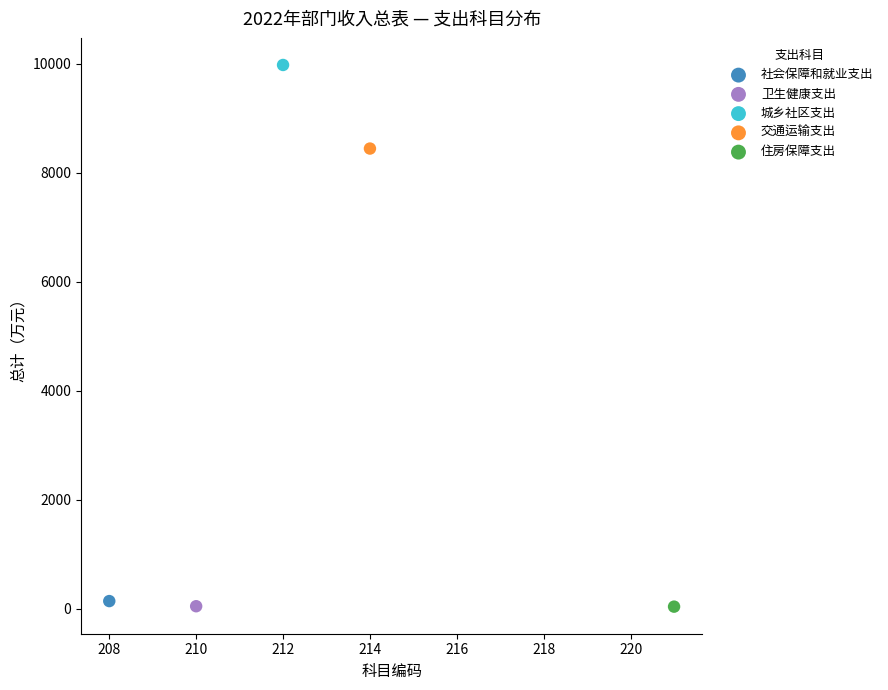

What are all the series names shown in the legend?

社会保障和就业支出, 卫生健康支出, 城乡社区支出, 交通运输支出, 住房保障支出